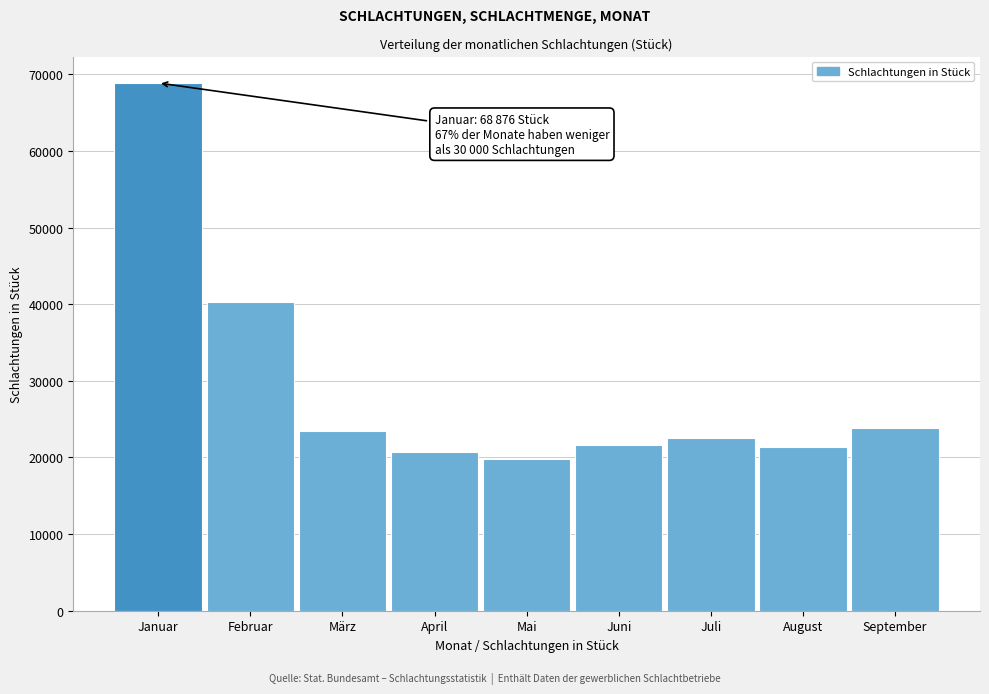

Reading right to left, extract all data points from this chart.

23822	21323	22601	21663	19814	20705	23405	40237	68876